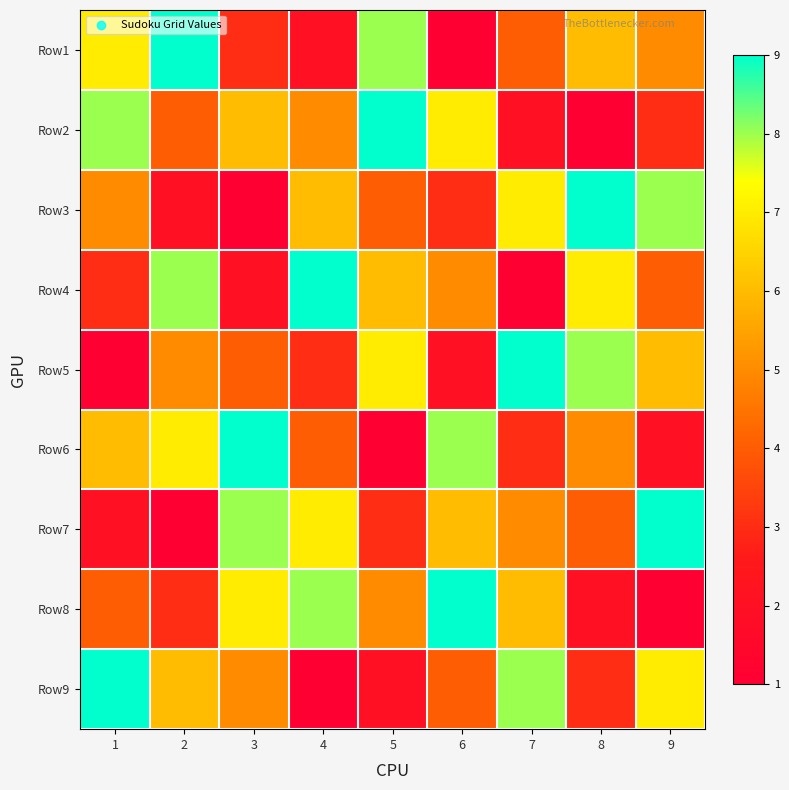

Reading left to right, extract all data points from this chart.

Row1: 1=7	2=9	3=3	4=2	5=8	6=1	7=4	8=6	9=5
Row2: 1=8	2=4	3=6	4=5	5=9	6=7	7=2	8=1	9=3
Row3: 1=5	2=2	3=1	4=6	5=4	6=3	7=7	8=9	9=8
Row4: 1=3	2=8	3=2	4=9	5=6	6=5	7=1	8=7	9=4
Row5: 1=1	2=5	3=4	4=3	5=7	6=2	7=9	8=8	9=6
Row6: 1=6	2=7	3=9	4=4	5=1	6=8	7=3	8=5	9=2
Row7: 1=2	2=1	3=8	4=7	5=3	6=6	7=5	8=4	9=9
Row8: 1=4	2=3	3=7	4=8	5=5	6=9	7=6	8=2	9=1
Row9: 1=9	2=6	3=5	4=1	5=2	6=4	7=8	8=3	9=7